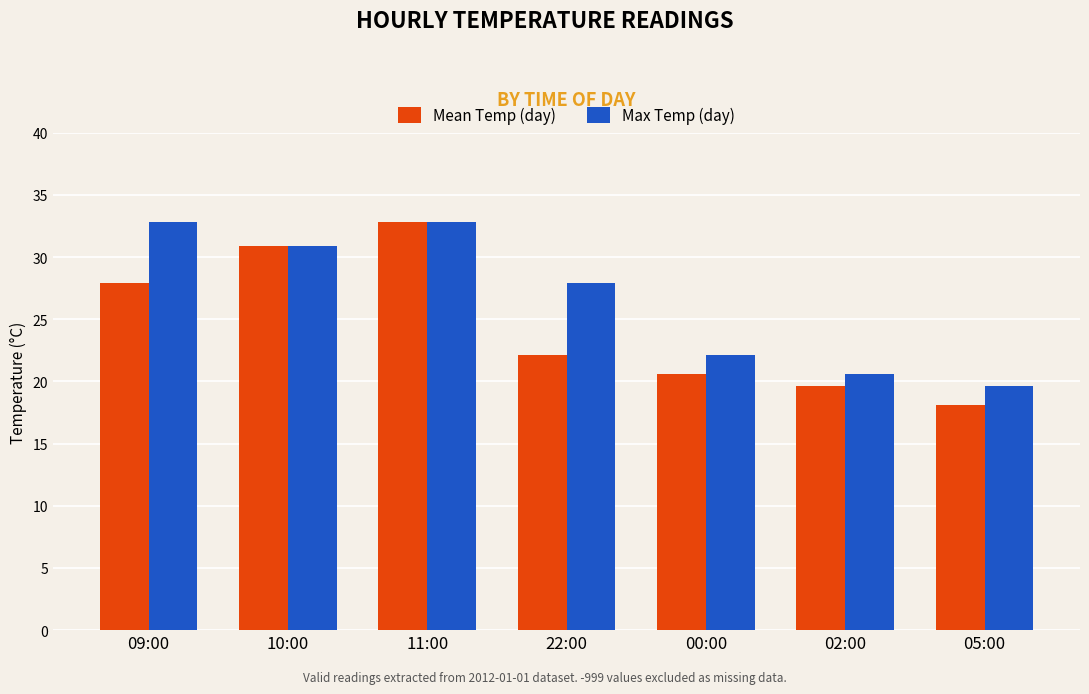

What are all the series names shown in the legend?

Mean Temp (day), Max Temp (day)